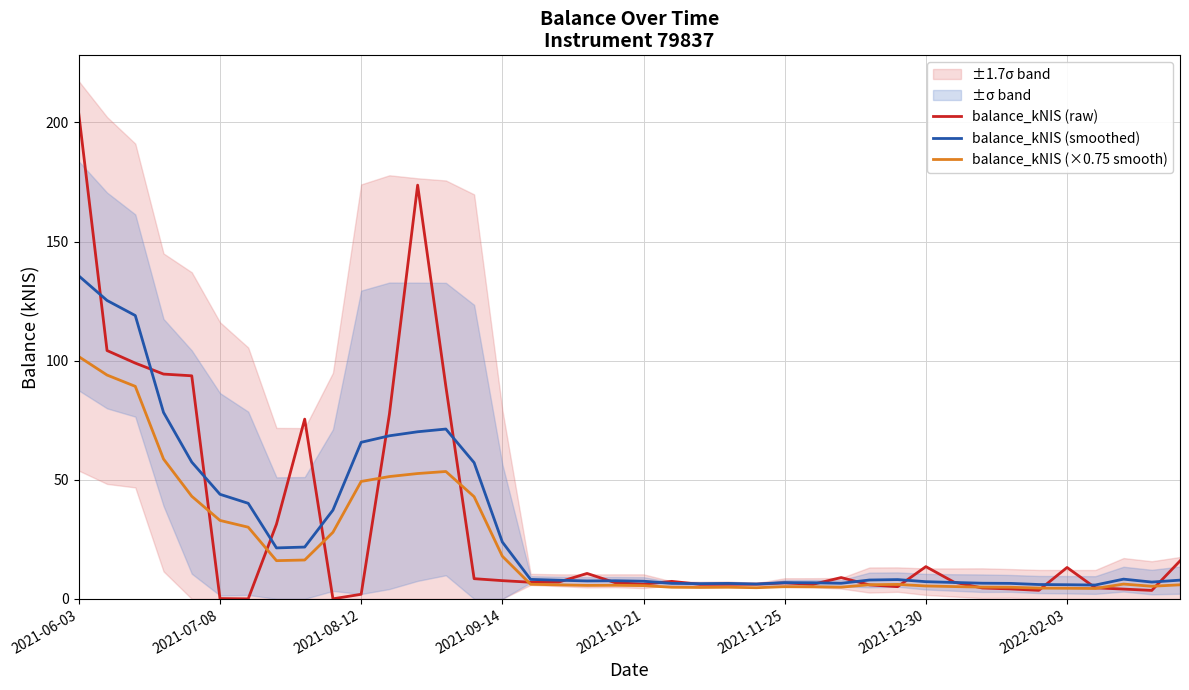

At which label does balance_kNIS (raw) reach its peak?

2021-06-03